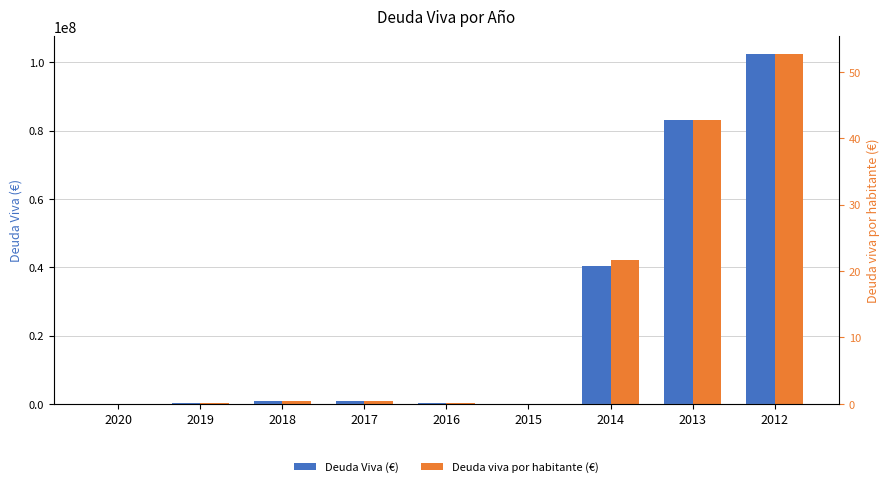

The value of Deuda Viva (€) at 2015 is 65000.0. True or false?

True